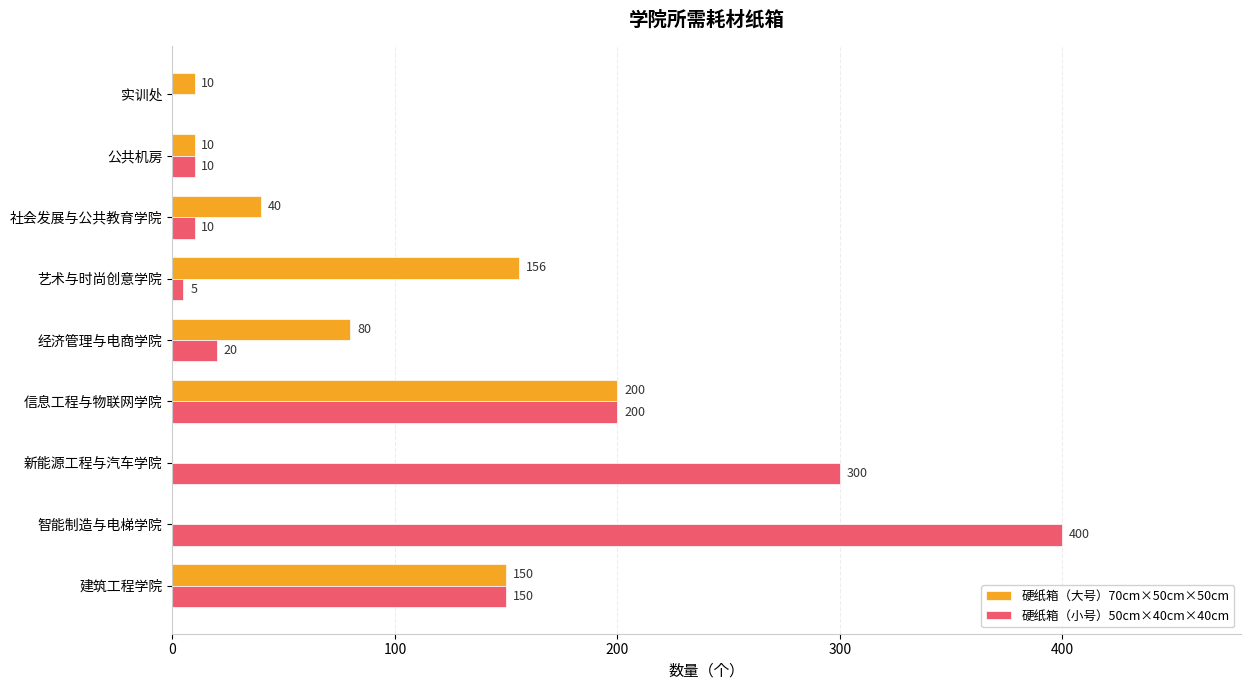

What is the greatest value displayed?

400